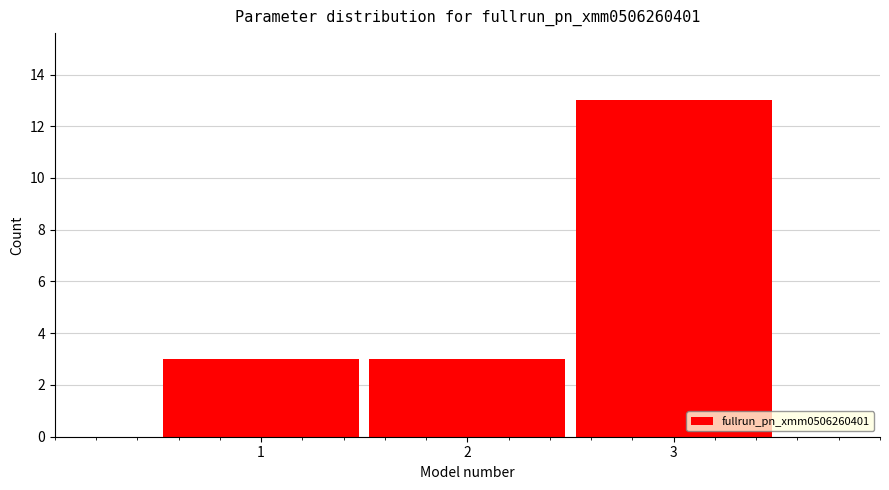

Reading left to right, transcribe this chart: for each bar, give the range it covers on the x-axis and its height. The values are not printed on the chart, so give them approximately, as read against the axis.

0.5 to 1.5: 3
1.5 to 2.5: 3
2.5 to 3.5: 13